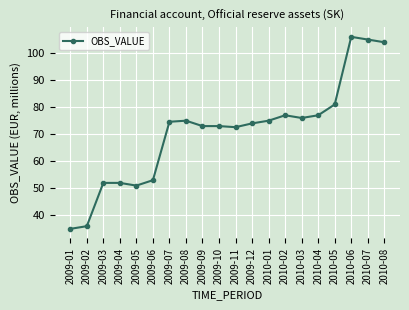

True or false: the data shows 56.4 at 2010-08.

False